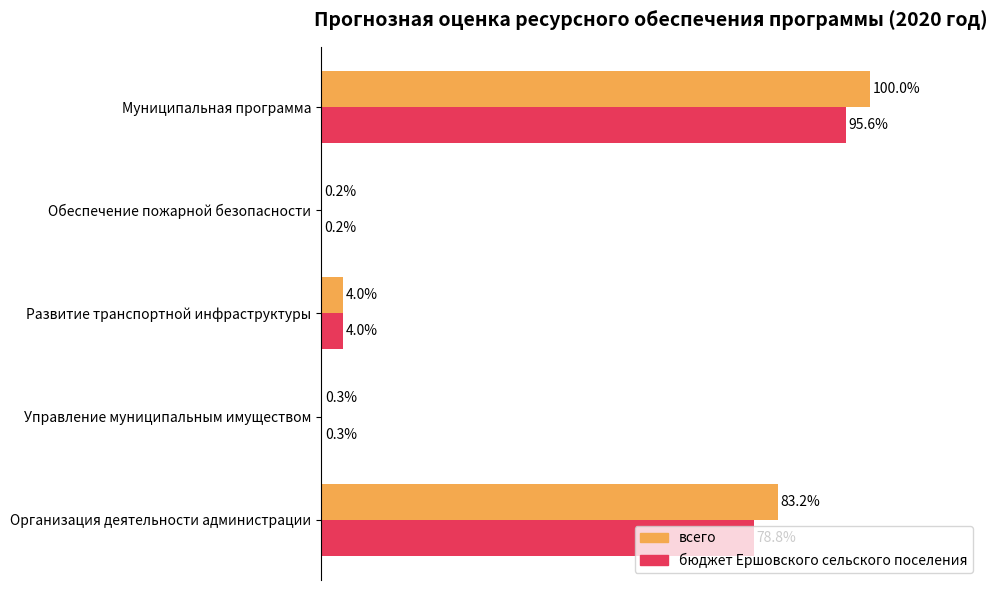

Which category has the highest value across all series?

Муниципальная программа